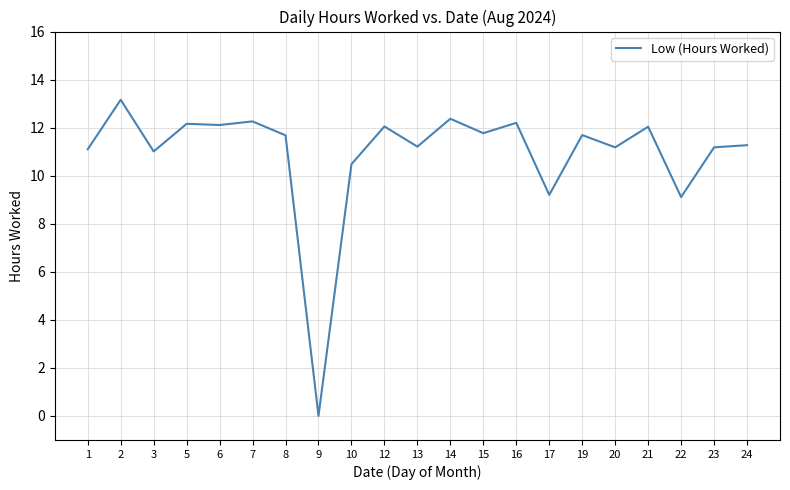

What is the difference between the maximum and minimum values?

13.2